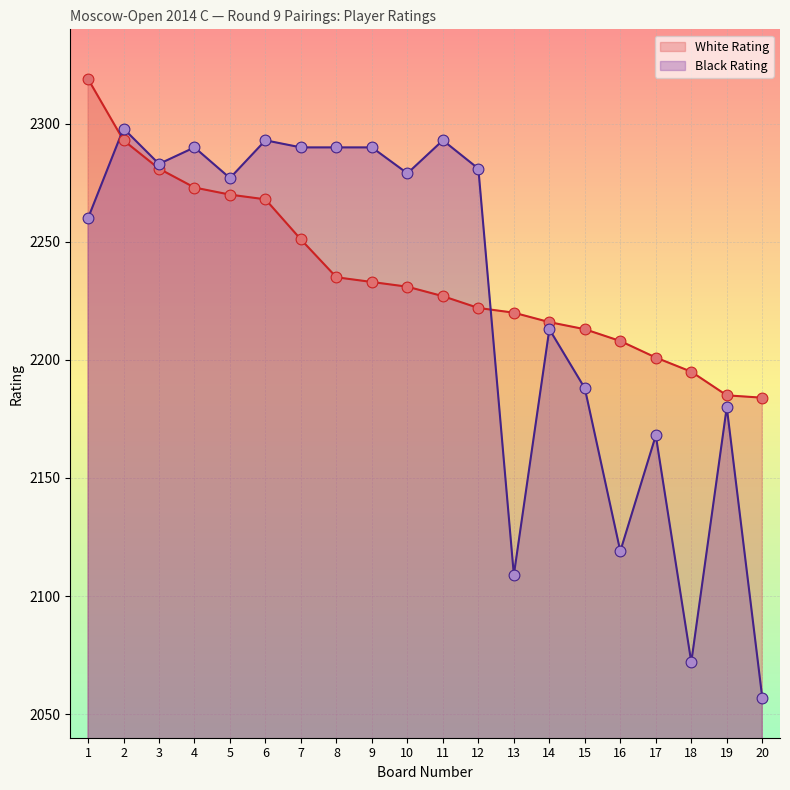

Which series contains the lowest Y value?

Black Rating